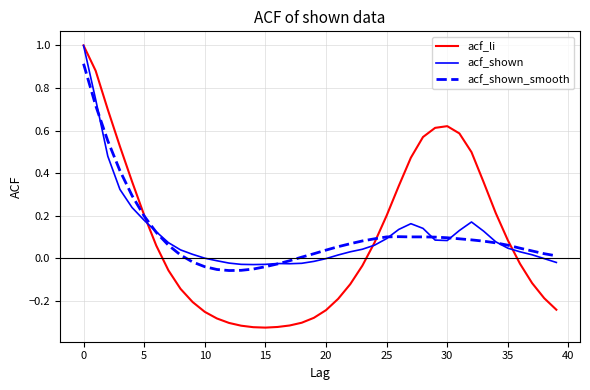

Which series has the widest spread of values?

acf_li